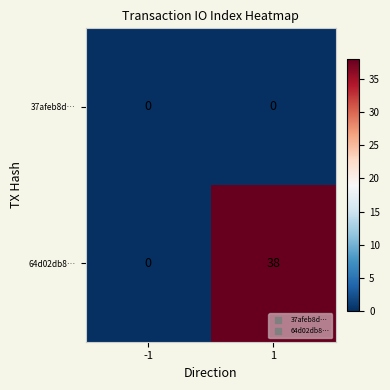

What is the total value across all series at 1?

38